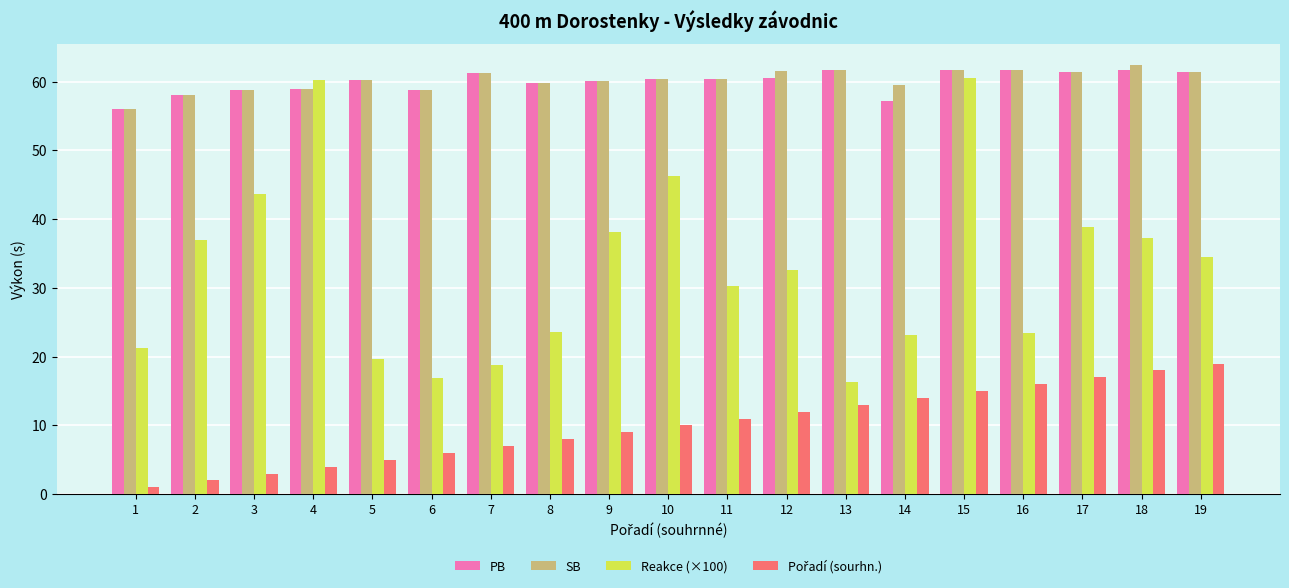

How many series are shown in this chart?

4